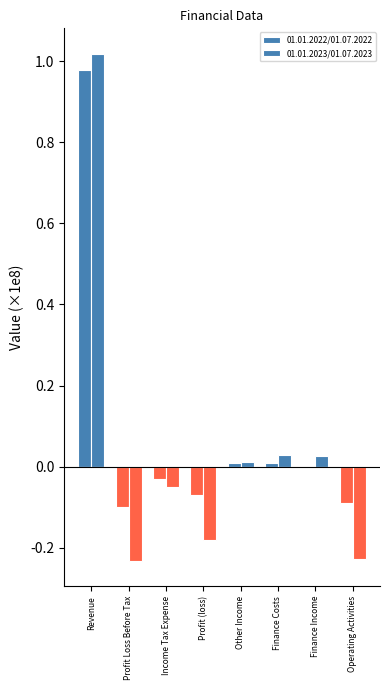

What is the label of the 1st bar from the left?

Revenue